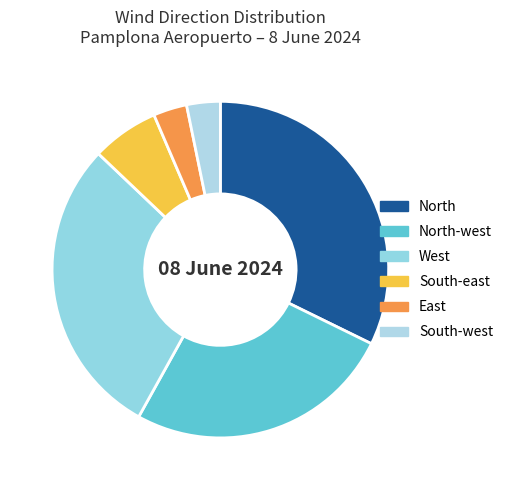

Is it true that South-west is 10% of the pie?

False